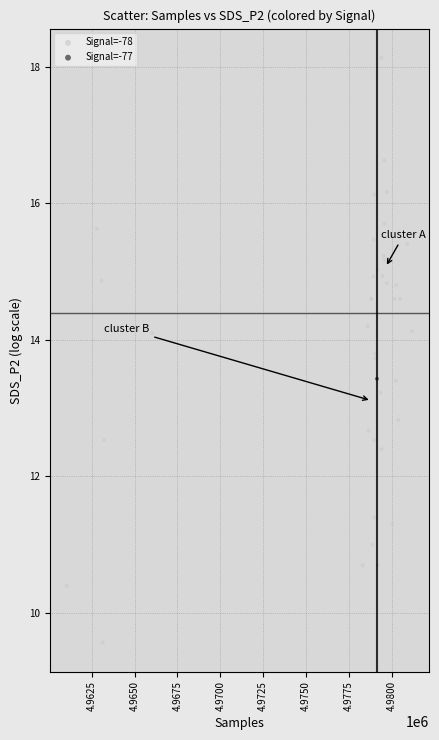

What are all the series names shown in the legend?

Signal=-78, Signal=-77